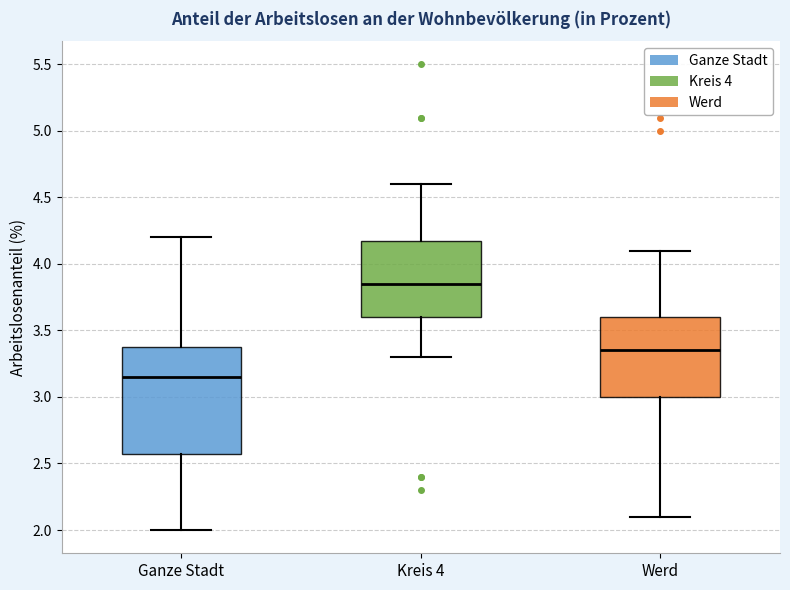

Where is the lower edge of the box for Ganze Stadt on the y-axis? The values are not printed on the chart, so give them approximately, as read against the axis.

2.60